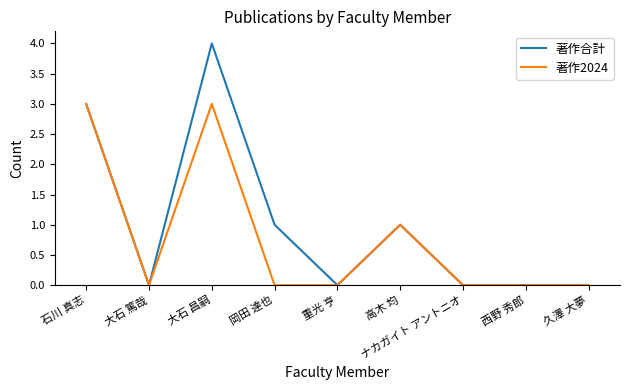

Rank the series by their average value, from highest to lowest.

著作合計, 著作2024